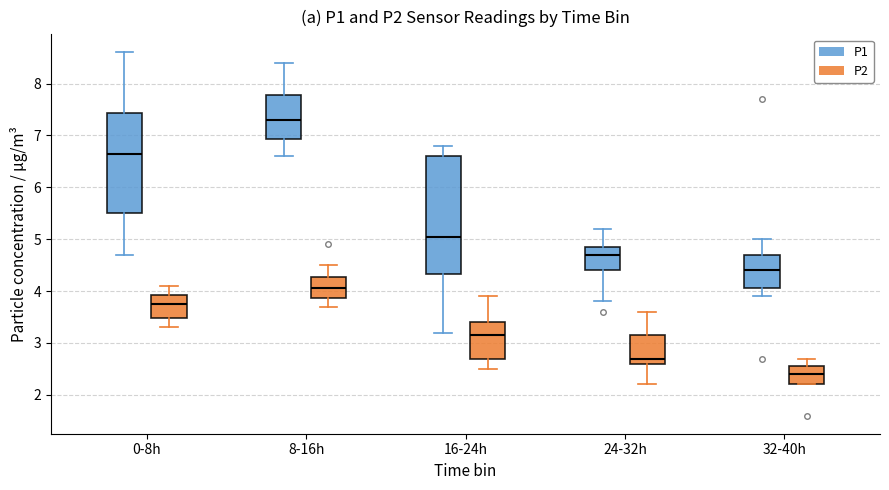

Reading left to right, transcribe this box plot: for each box, give where its median line is, the range the box spans, and where its two whiskers end, as read against the y-axis. The values are not printed on the chart, so give them approximately, as read against the axis.

0-8h (P1): median 6.7, box 5.5 to 7.4, whiskers 4.7 to 8.6
0-8h (P2): median 3.8, box 3.5 to 3.9, whiskers 3.3 to 4.1
8-16h (P1): median 7.3, box 6.9 to 7.8, whiskers 6.6 to 8.4
8-16h (P2): median 4.1, box 3.9 to 4.3, whiskers 3.7 to 4.5
16-24h (P1): median 5.1, box 4.3 to 6.6, whiskers 3.2 to 6.8
16-24h (P2): median 3.2, box 2.7 to 3.4, whiskers 2.5 to 3.9
24-32h (P1): median 4.7, box 4.4 to 4.9, whiskers 3.8 to 5.2
24-32h (P2): median 2.7, box 2.6 to 3.2, whiskers 2.2 to 3.6
32-40h (P1): median 4.4, box 4.1 to 4.7, whiskers 3.9 to 5.0
32-40h (P2): median 2.4, box 2.2 to 2.6, whiskers 2.2 to 2.7